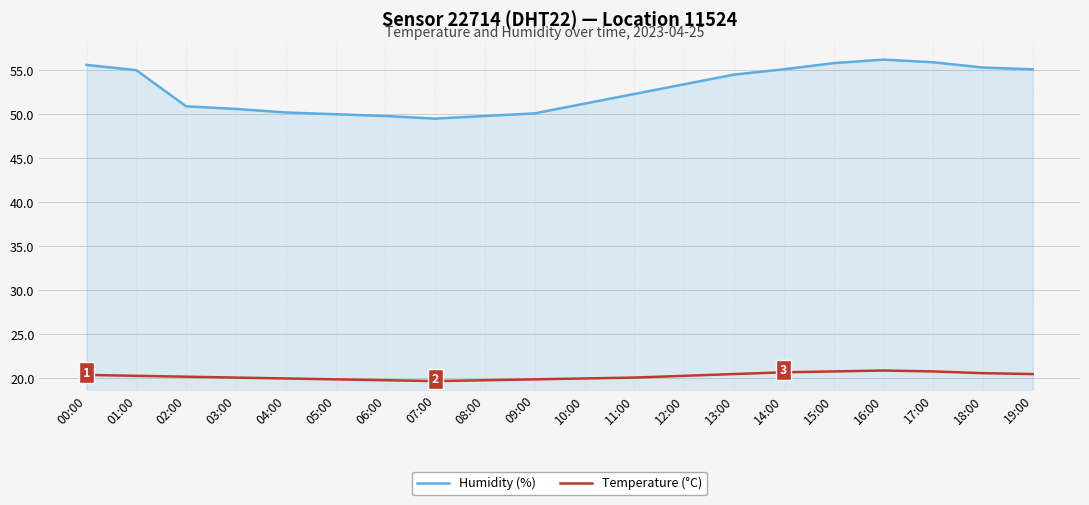

What is the total value across all series at 01:00?

75.3